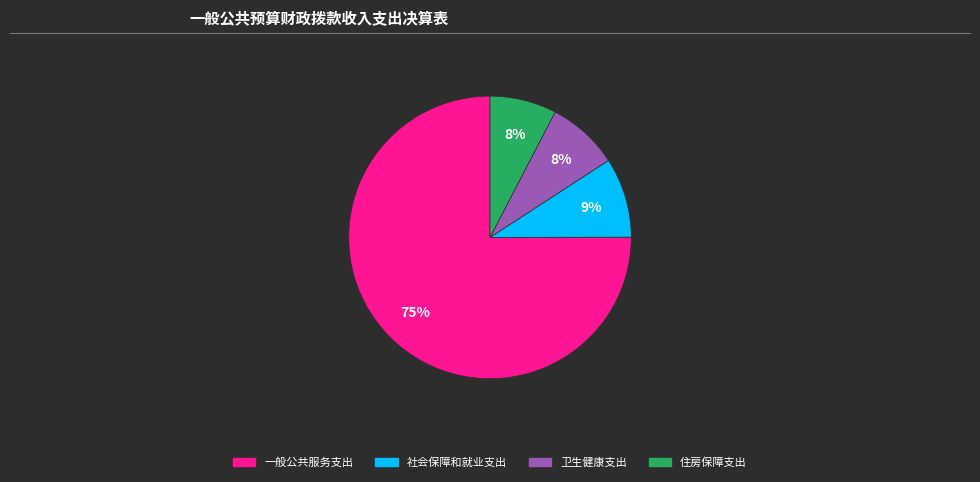

To the nearest percent, what is the average slice percentage?

25%